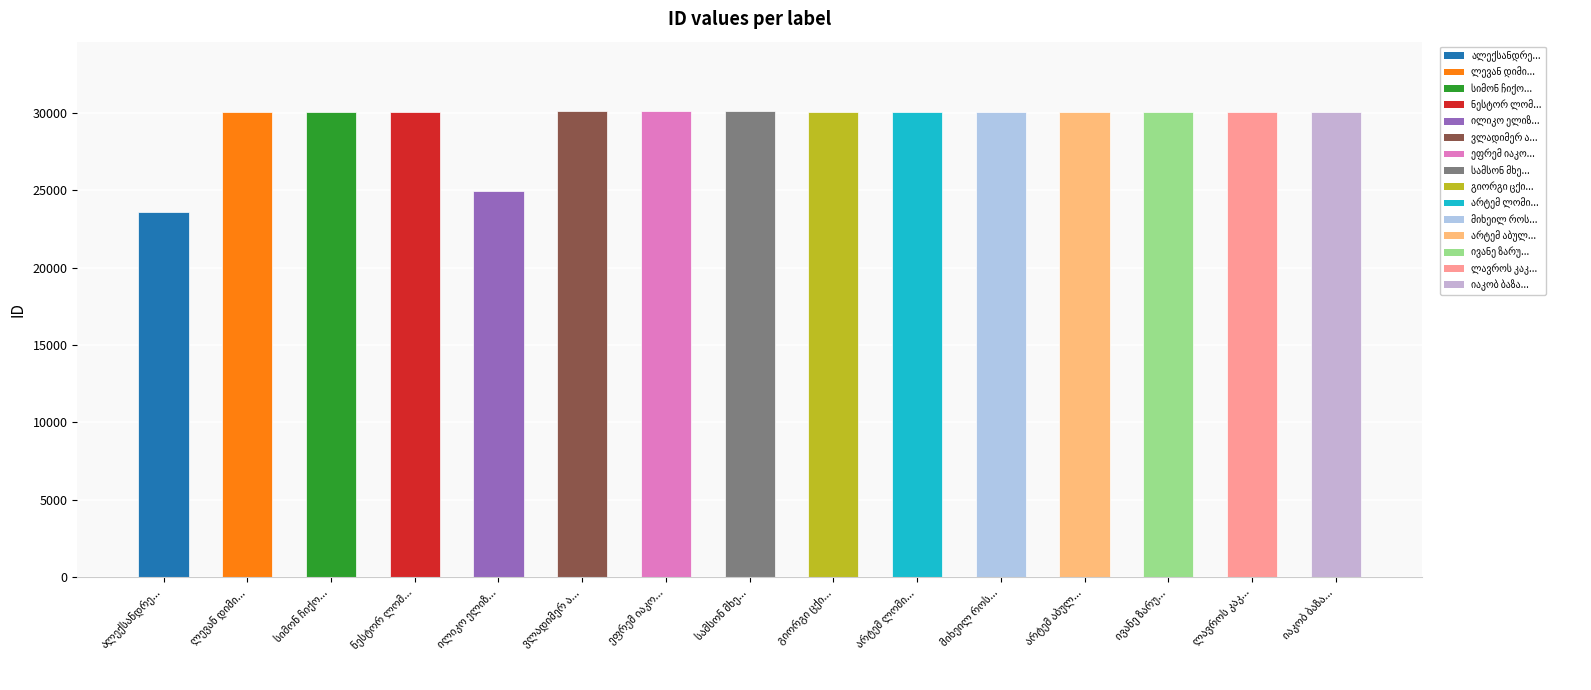

What is the greatest value displayed?

30115